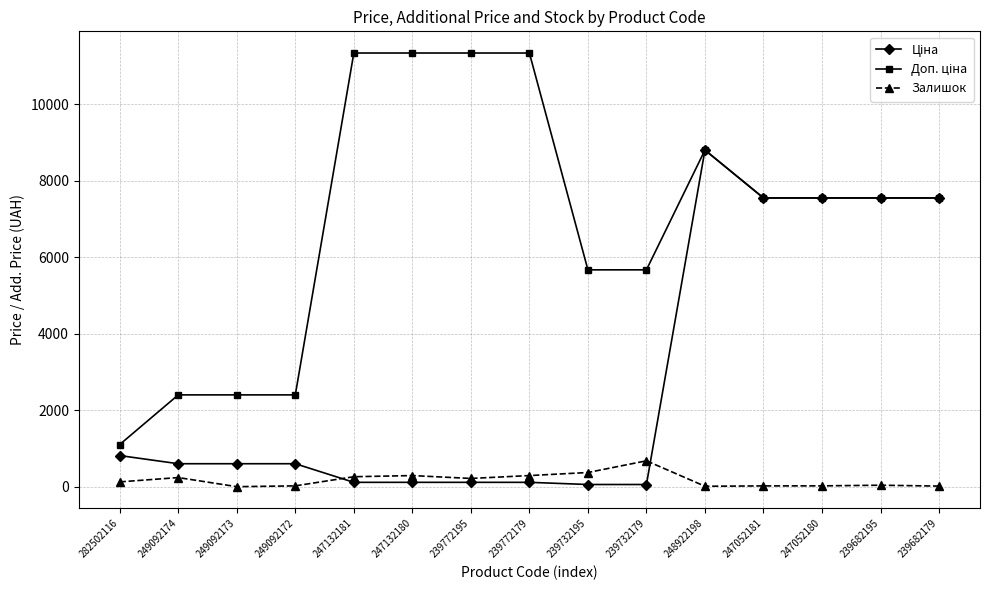

How many data points in Залишок are less than 125?

7